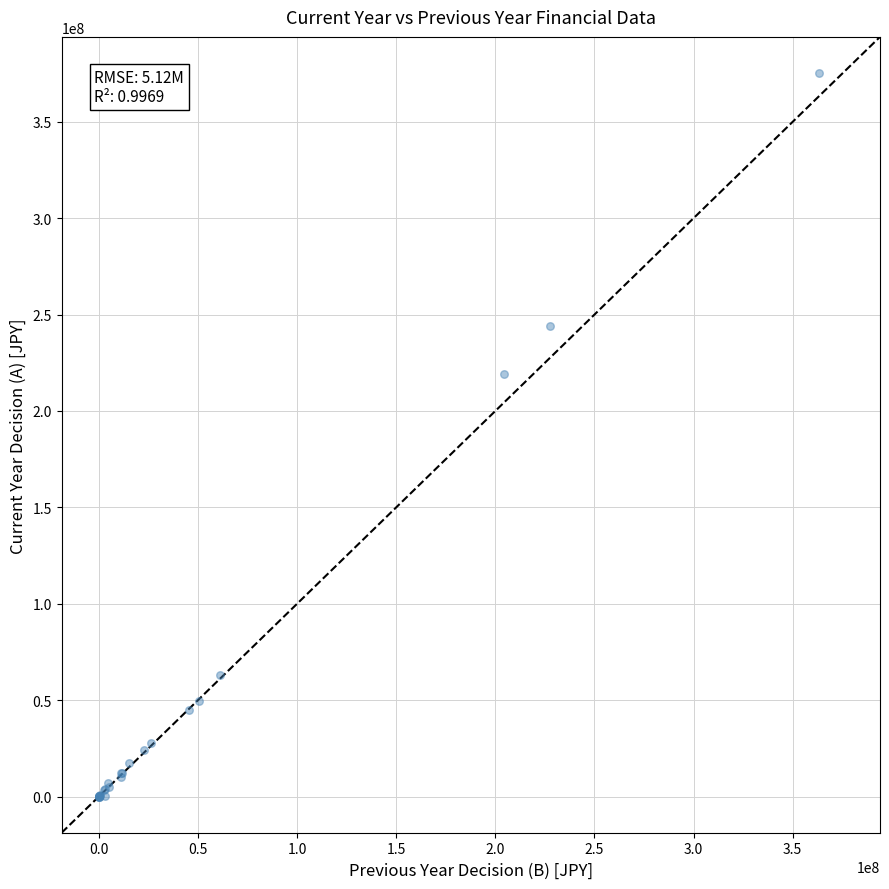

What Y value in the scatter plot is closest to 187641327?

219237977